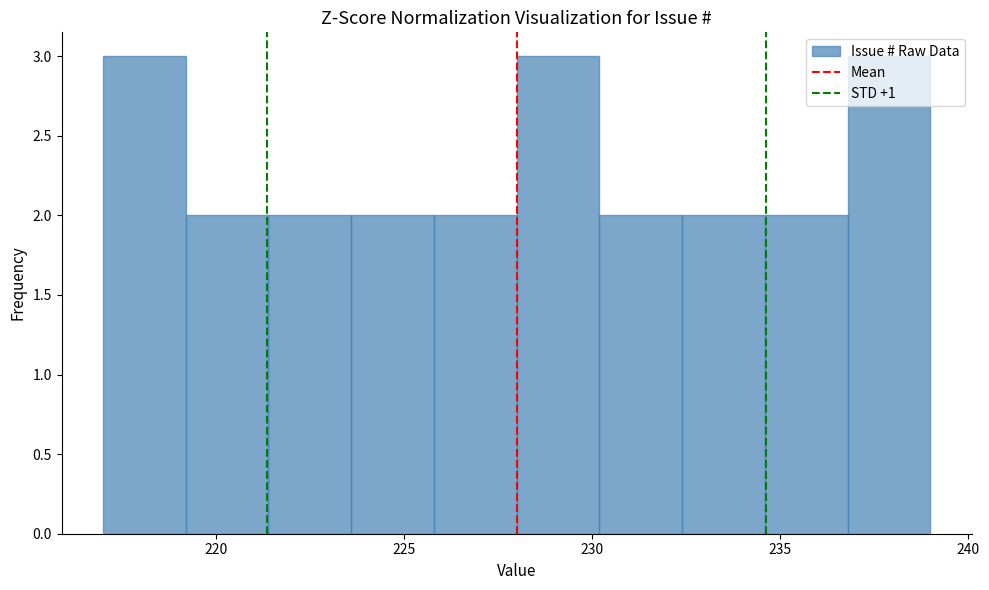

Reading left to right, list every bar in this chart as the range it spans on the x-axis followed by its height. Neither the bar edges nor the heights are printed on the chart, so give them approximately, as read against the axes.

217.0 to 219.2: 3
219.2 to 221.4: 2
221.4 to 223.6: 2
223.6 to 225.8: 2
225.8 to 228.0: 2
228.0 to 230.2: 3
230.2 to 232.4: 2
232.4 to 234.6: 2
234.6 to 236.8: 2
236.8 to 239.0: 3